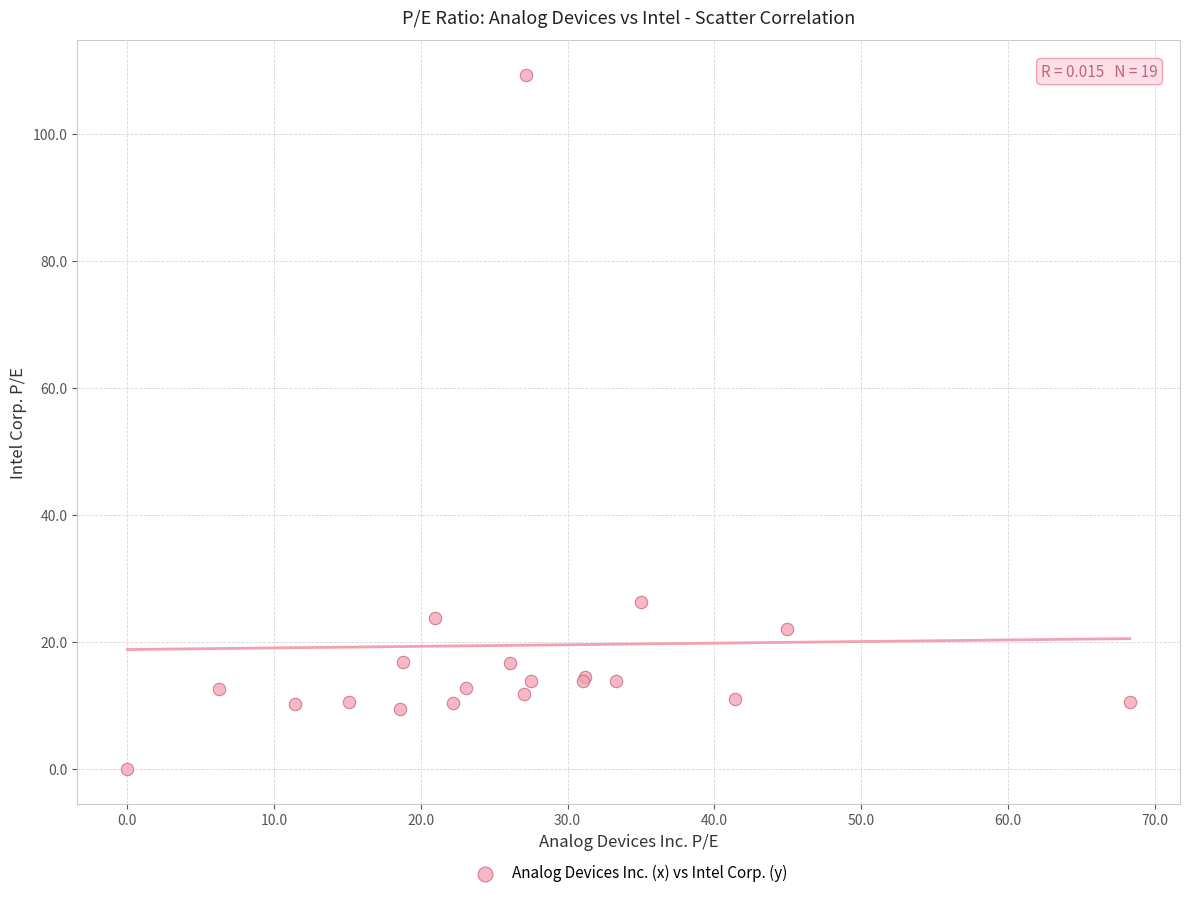

What Y value in the scatter plot is closest to 54?

26.4